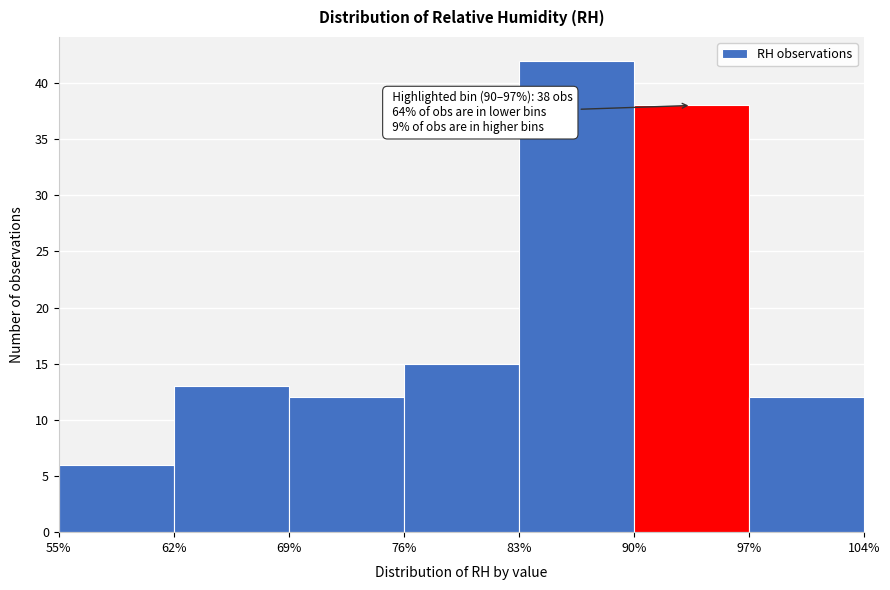

Over which range of the x-axis is the bar tallest?

83% to 90%